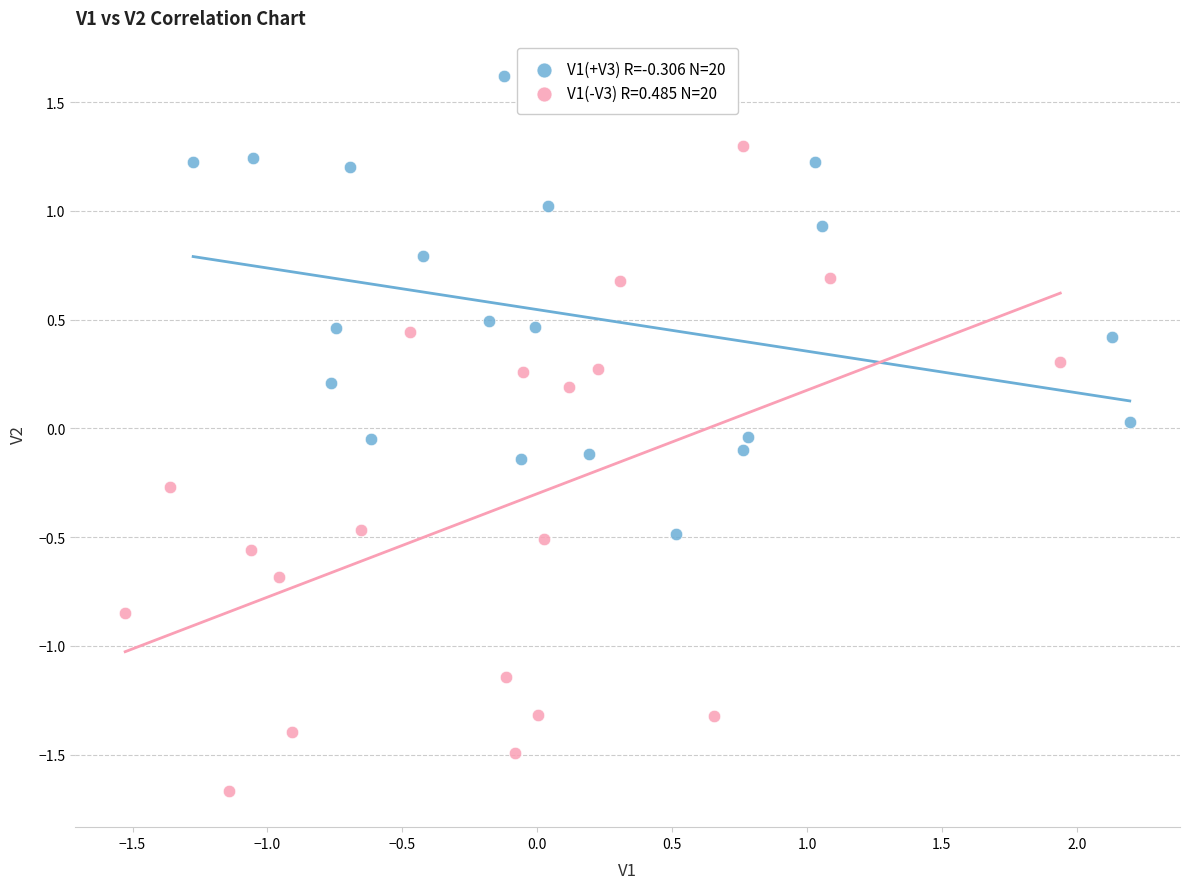

Which series has the widest spread of Y values?

V1(-V3) R=0.485 N=20